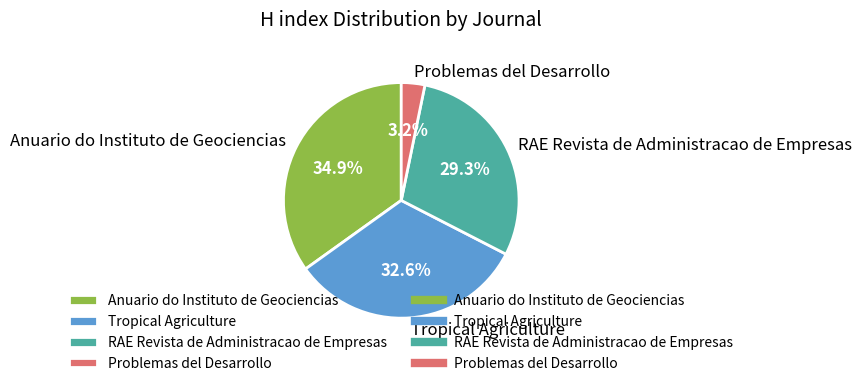

Does any single category account for the majority?

No